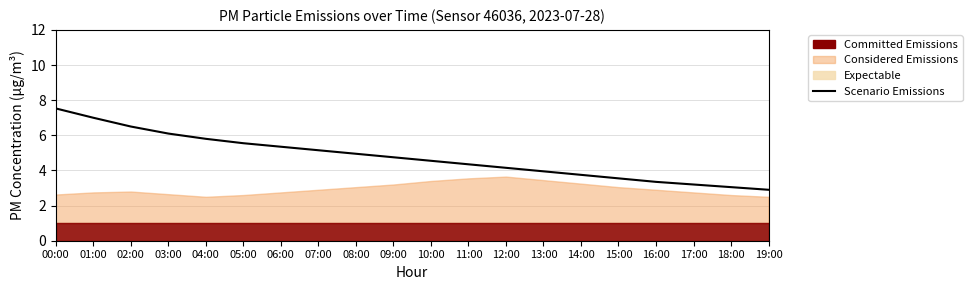

Reading left to right, extract all data points from this chart.

7.5	7.0	6.5	6.1	5.8	5.5	5.3	5.2	5.0	4.8	4.5	4.3	4.2	4.0	3.8	3.5	3.4	3.2	3.0	2.9